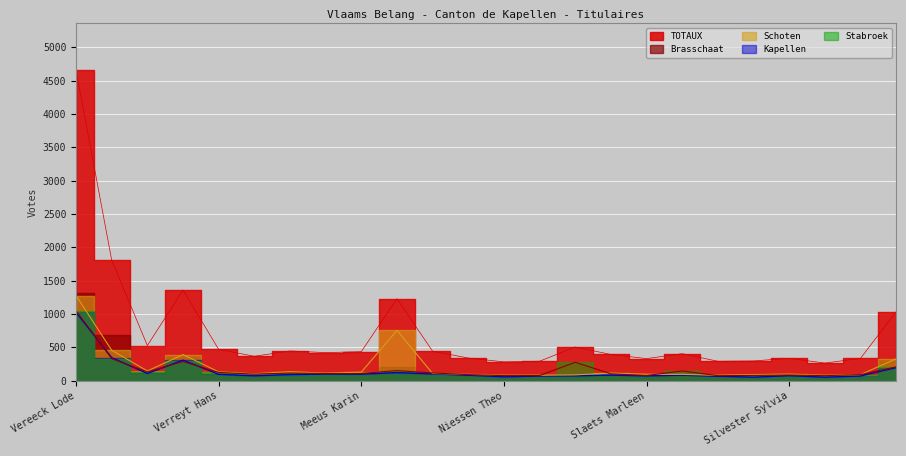

What is the total value across all series at Baeyens Myriam?

509